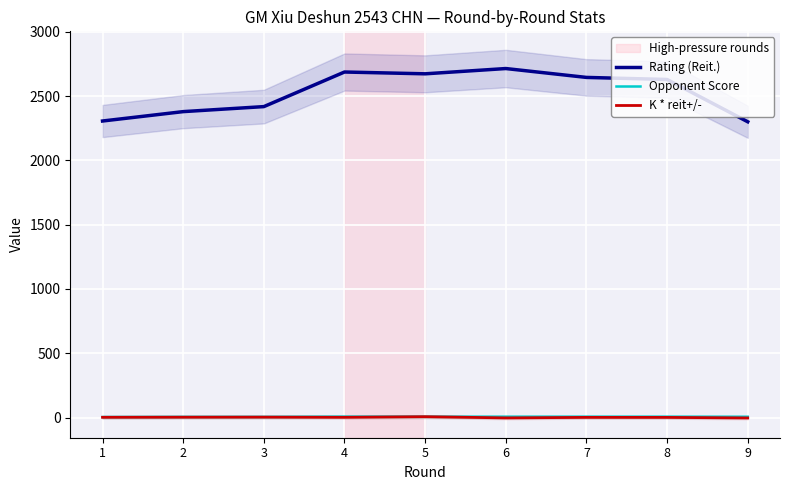

Count the number of categories in the chart.

9